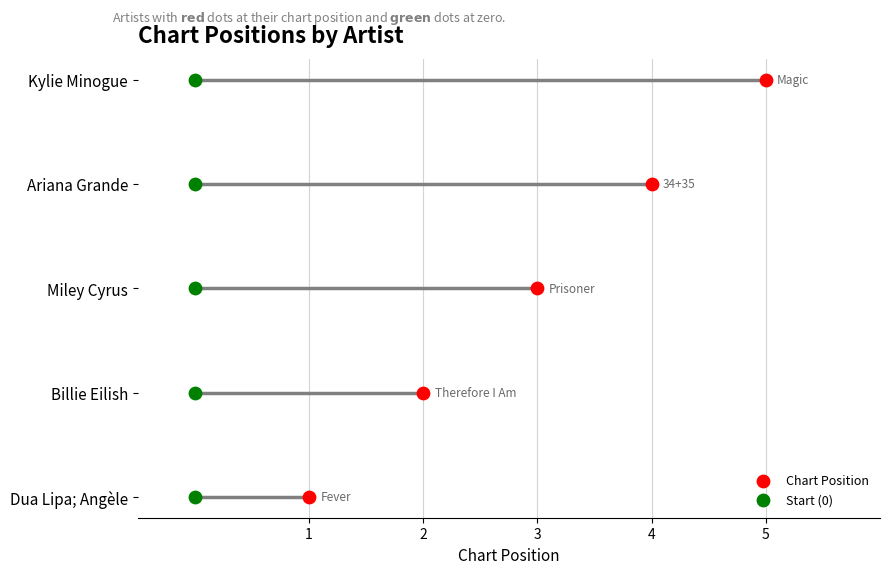

Which series contains the highest Y value?

Chart Position